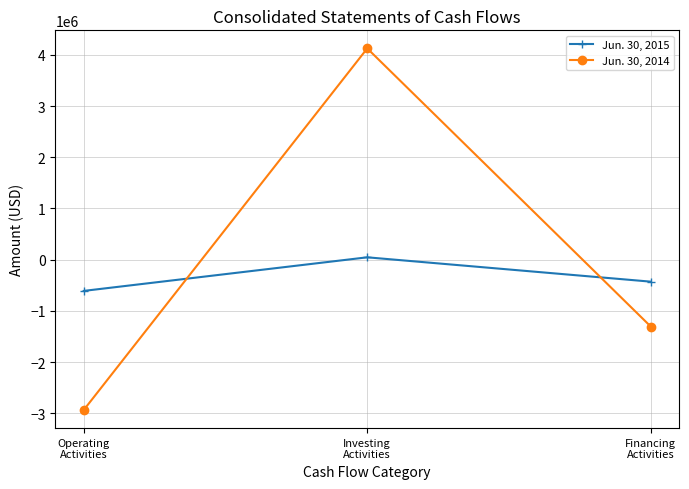

What is the approximate value of Jun. 30, 2015 at Investing
Activities?

46792